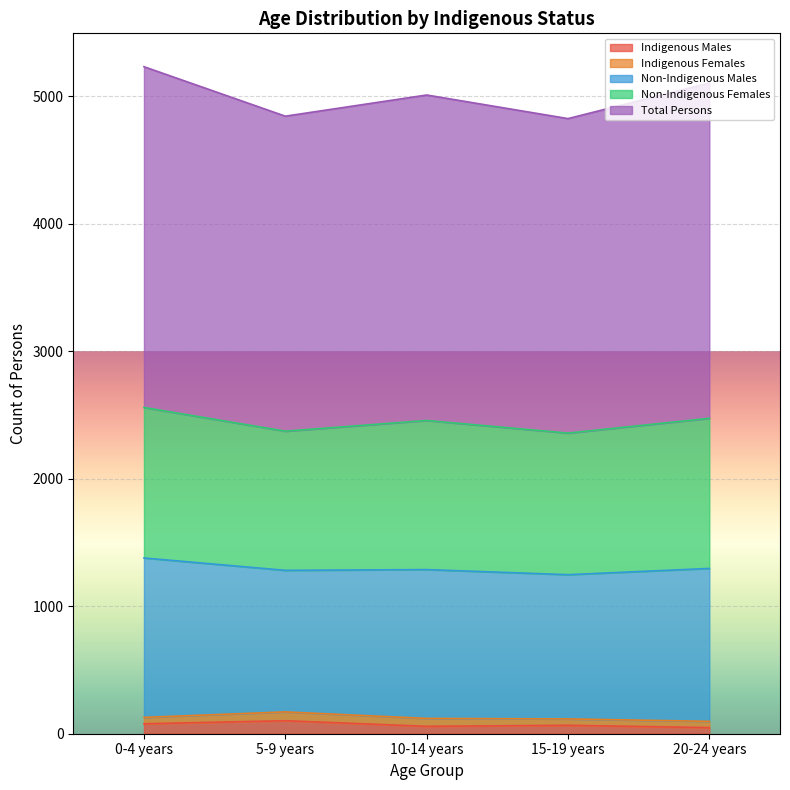

What are all the series names shown in the legend?

Indigenous Males, Indigenous Females, Non-Indigenous Males, Non-Indigenous Females, Total Persons